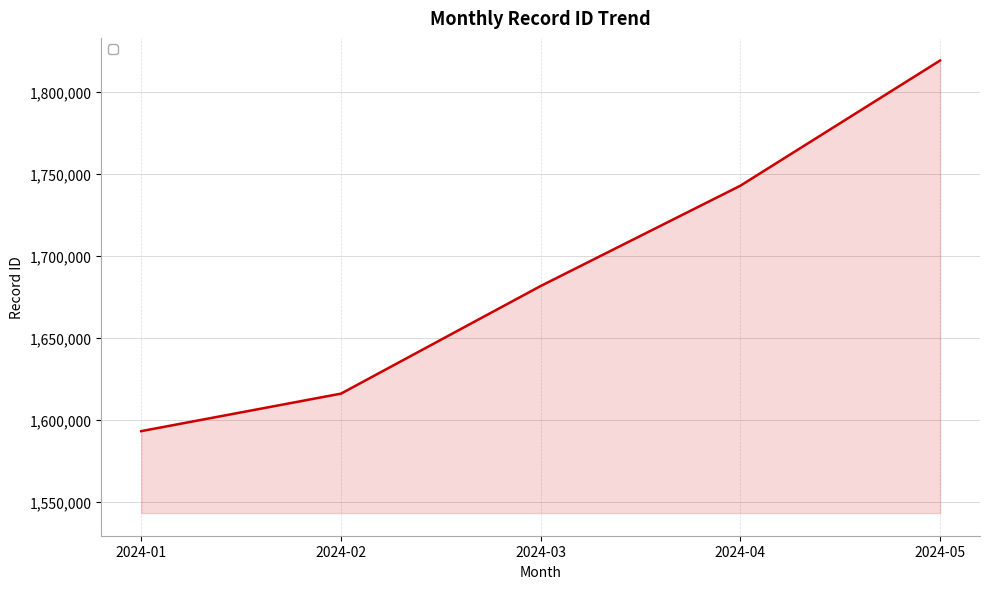

The value at 2024-01 is 1593332. True or false?

True